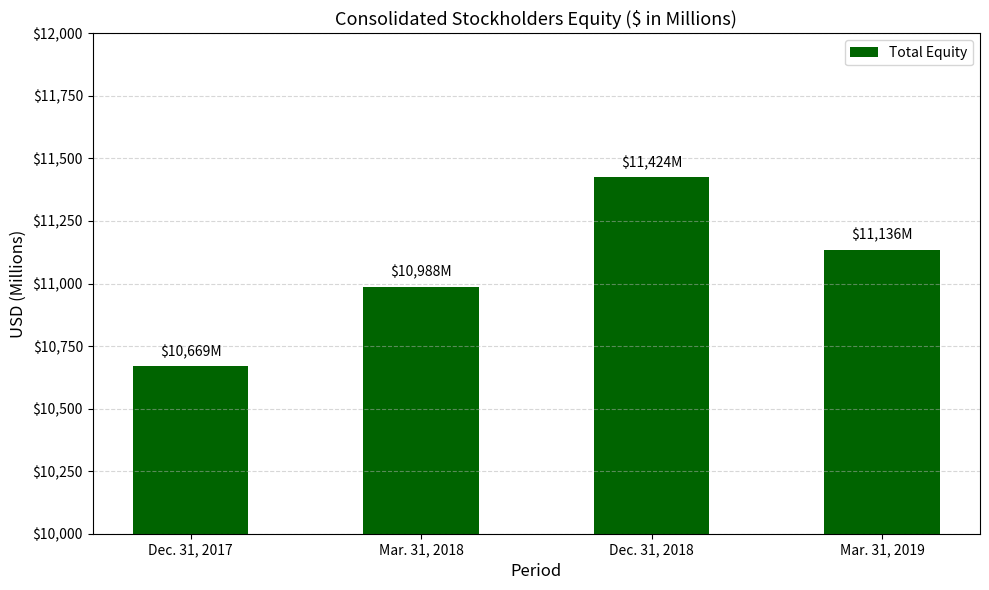

What is the difference between the second highest and second lowest values?

148